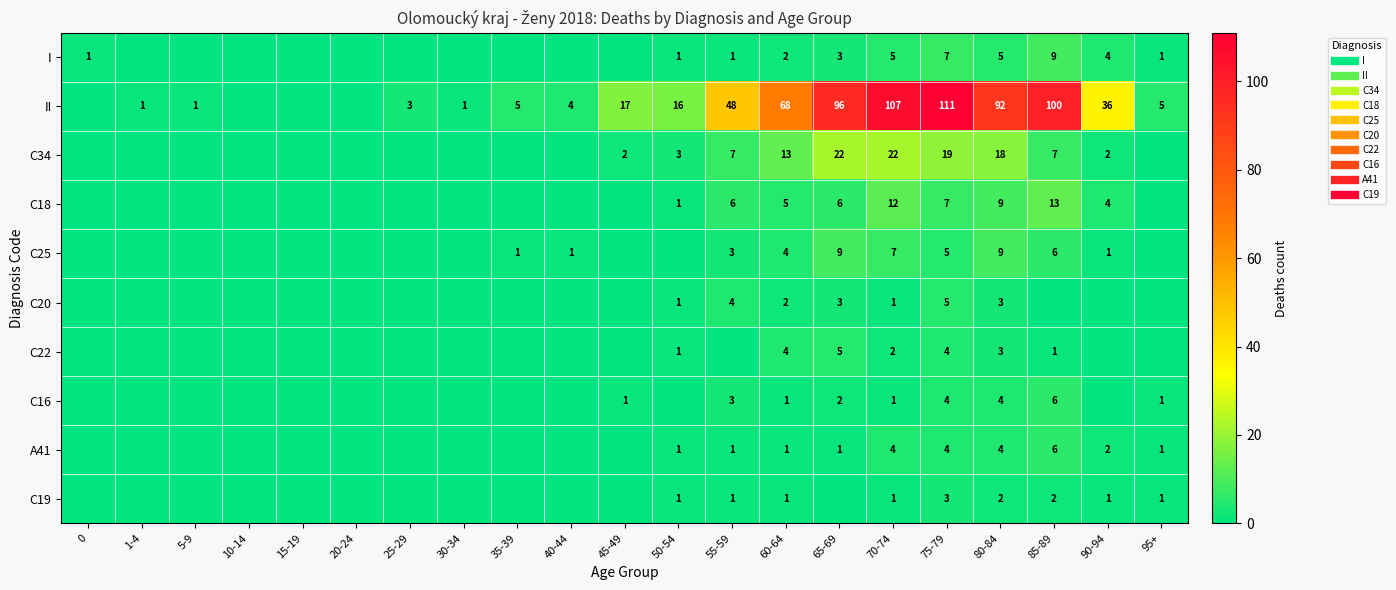

What is the average value of the C22 series?

1